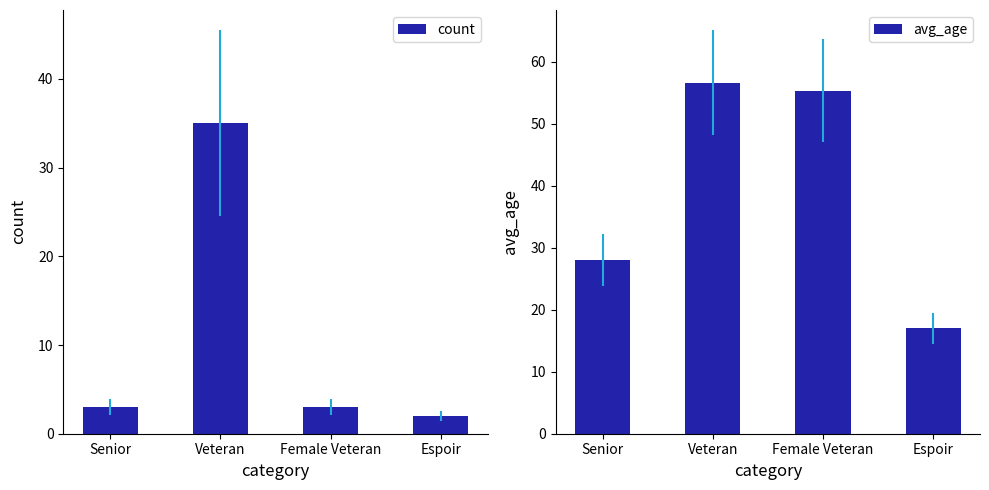

Reading right to left, what are all the values shown in this chart?

count: 2.0	3.0	35.0	3.0
avg_age: 17.0	55.3	56.6	28.0